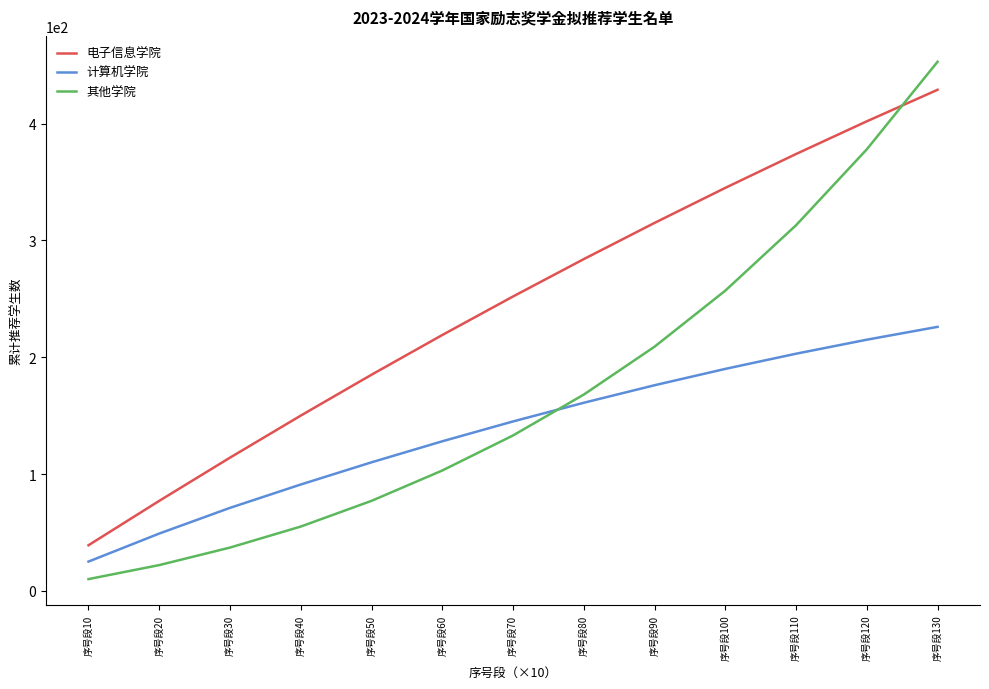

What is the total value across all series at 序号段50?

372